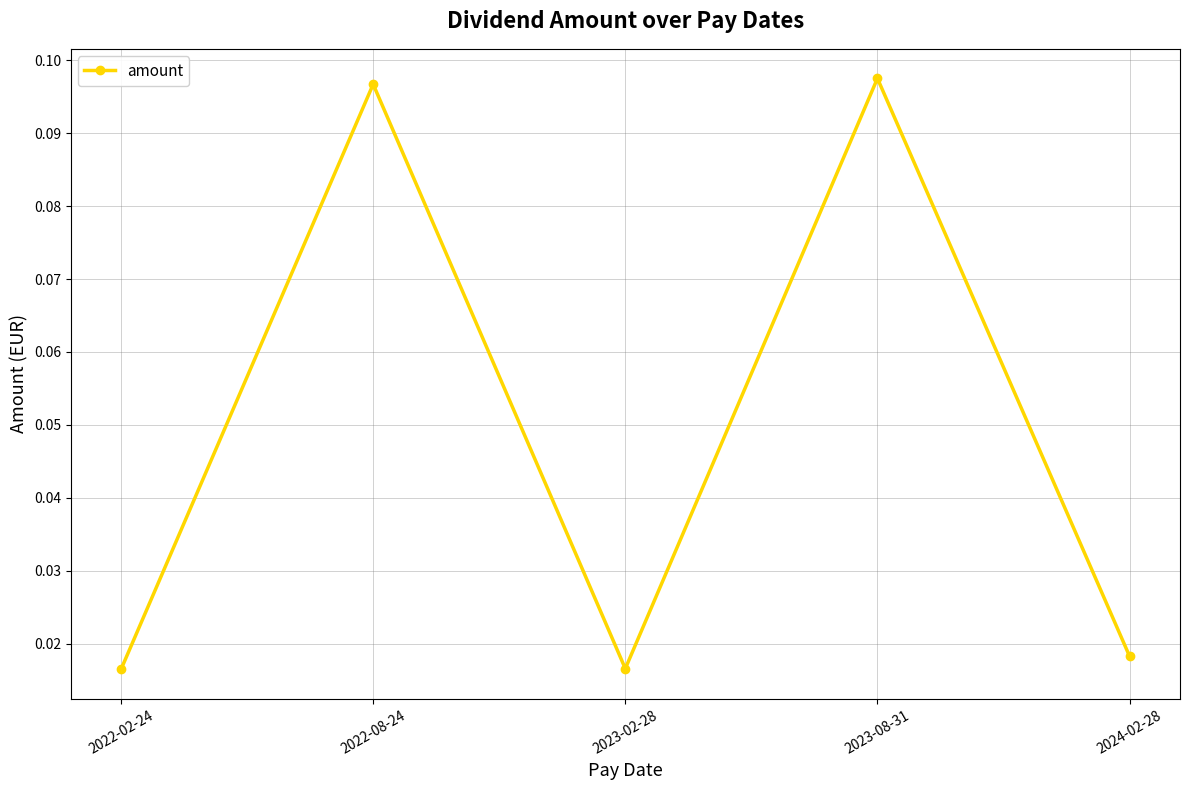

True or false: the data has more than 0 interior local peaks.

True